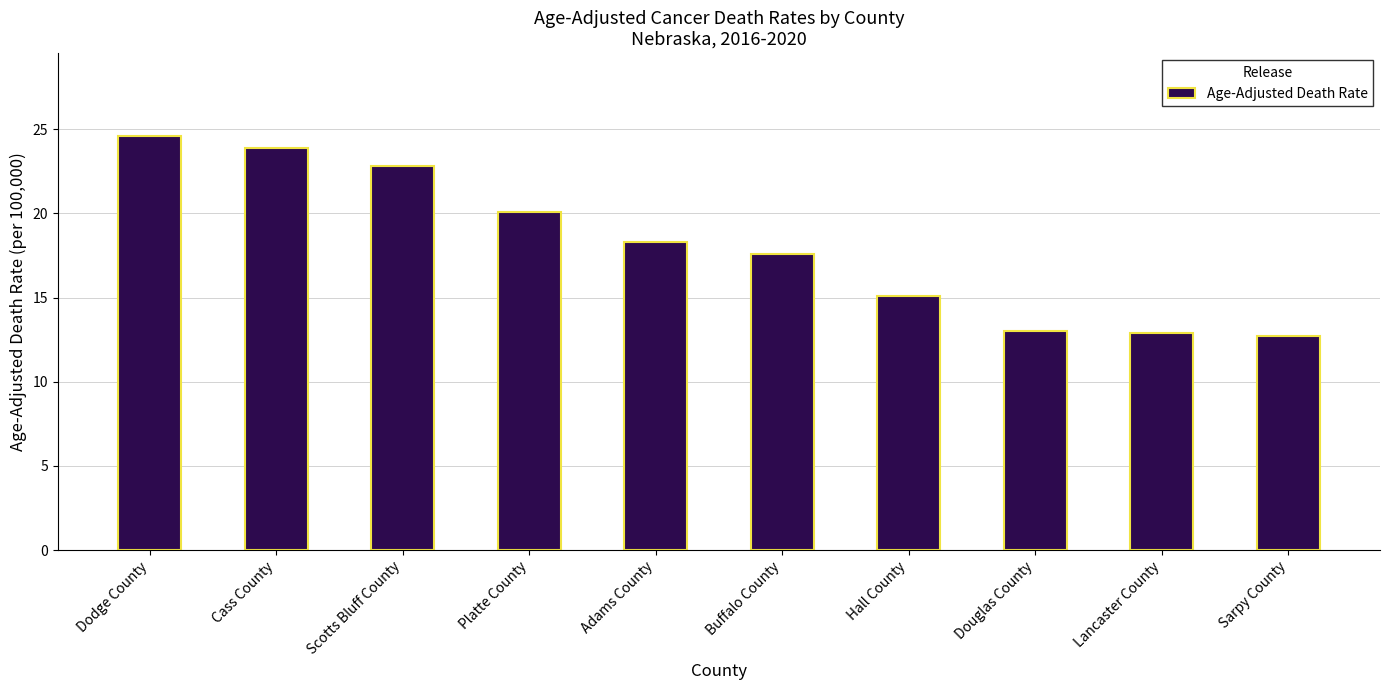

Read the value at Lancaster County.

12.9